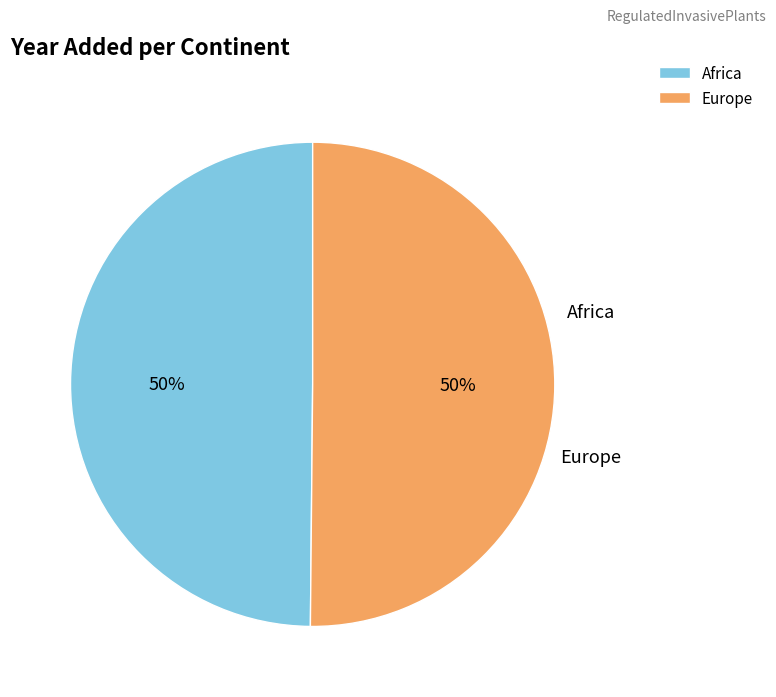

What percentage do Africa and Europe together represent?

100.0%